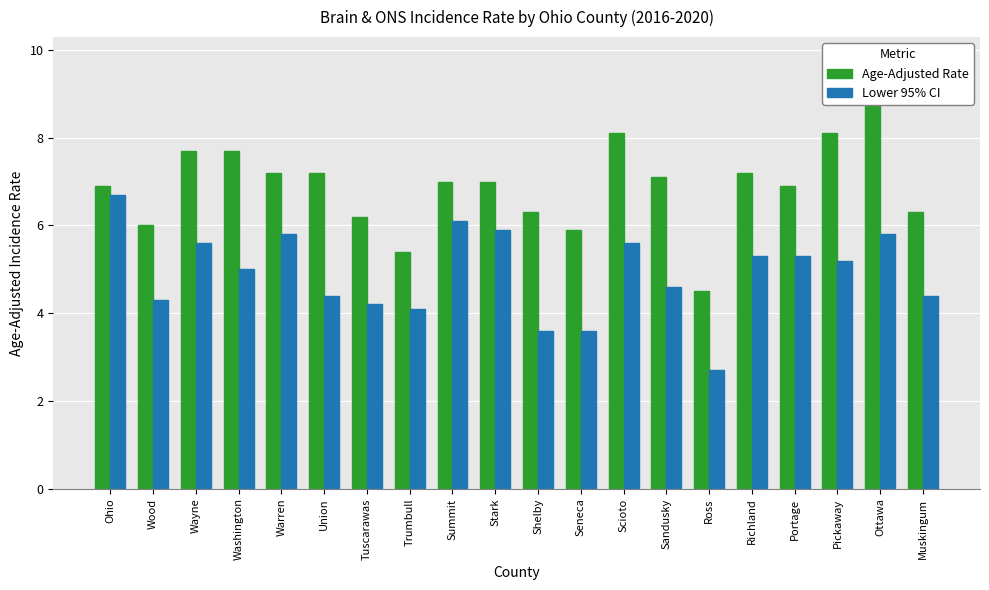

What is the difference between the highest and lowest values at Richland?

1.9